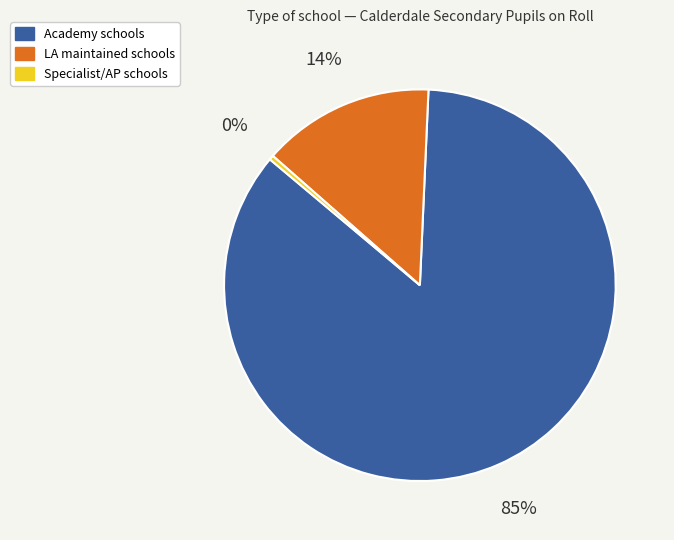

Is there any slice that represents more than half of the pie?

Yes